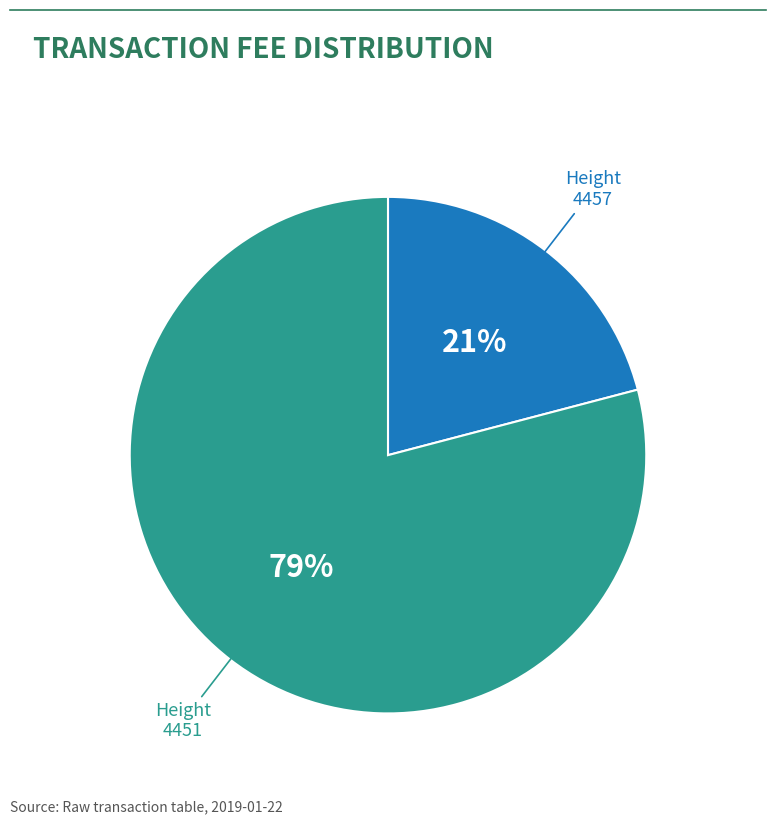

To the nearest percent, what is the difference between the largest and smallest slice percentages?

58%